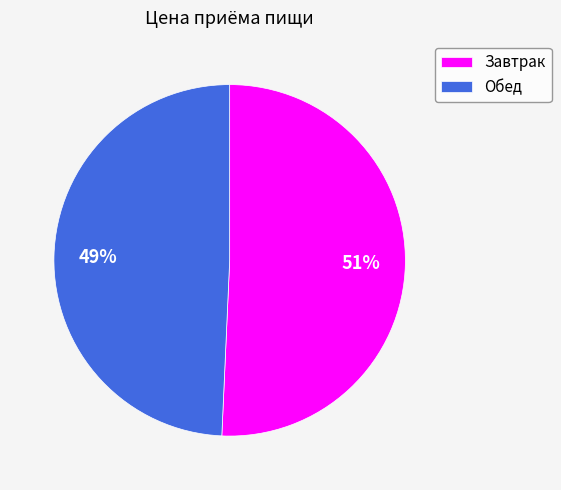

Count the number of slices in the pie.

2